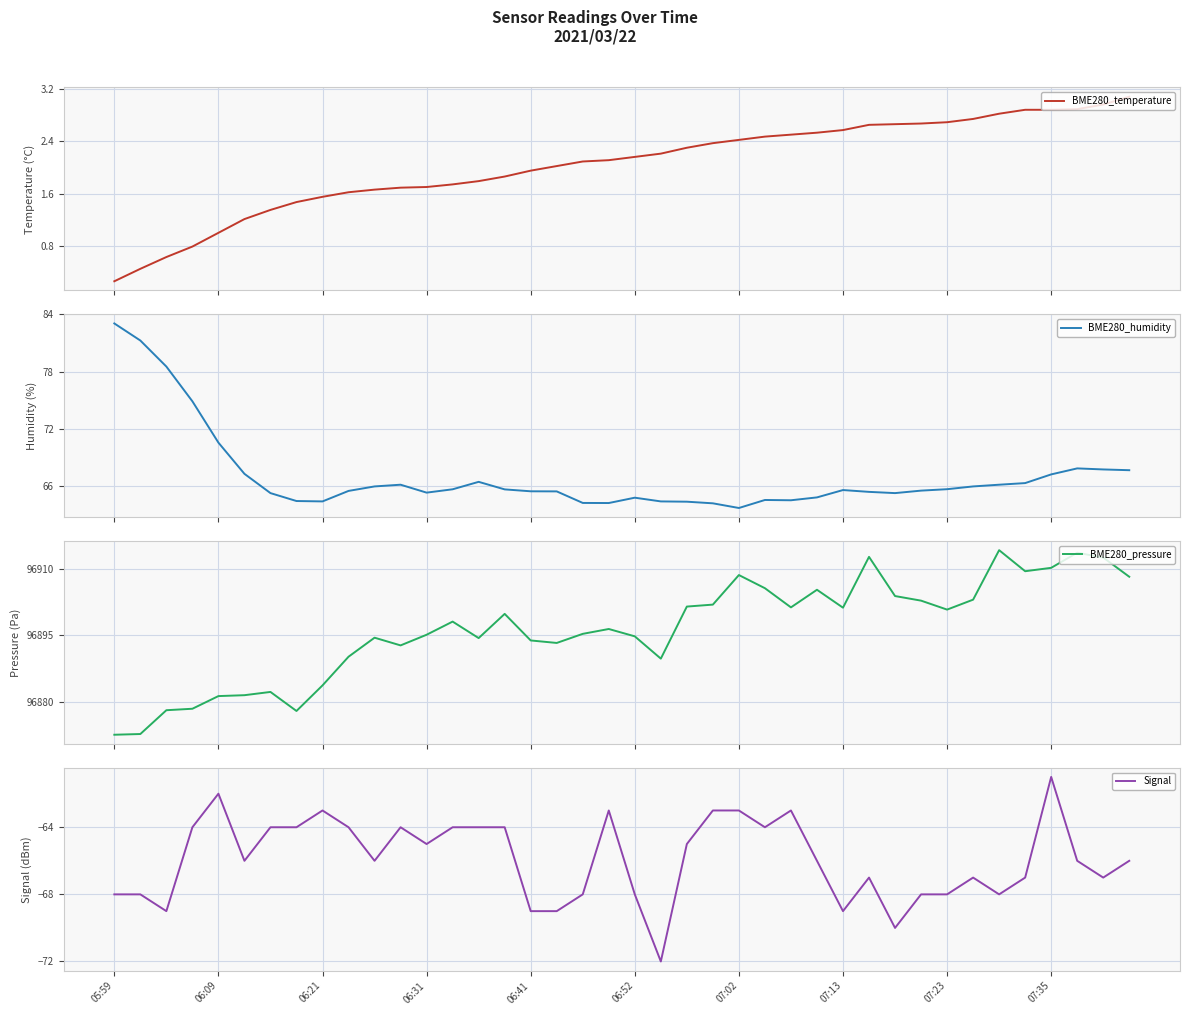

The BME280_pressure series shows 163164.7 at 07:23. True or false?

False